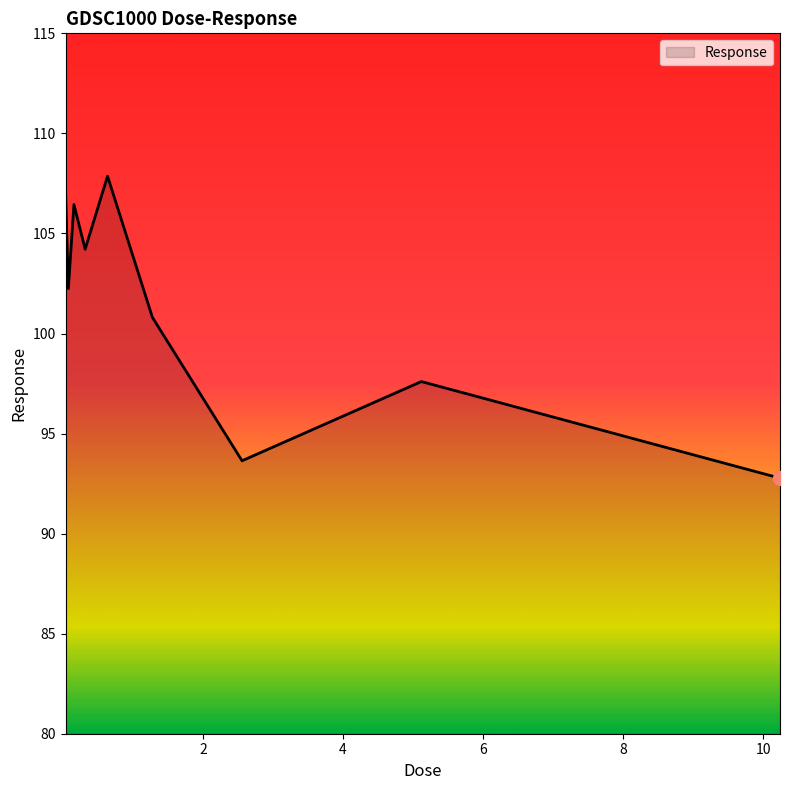

What is the maximum value shown in the chart?

107.9